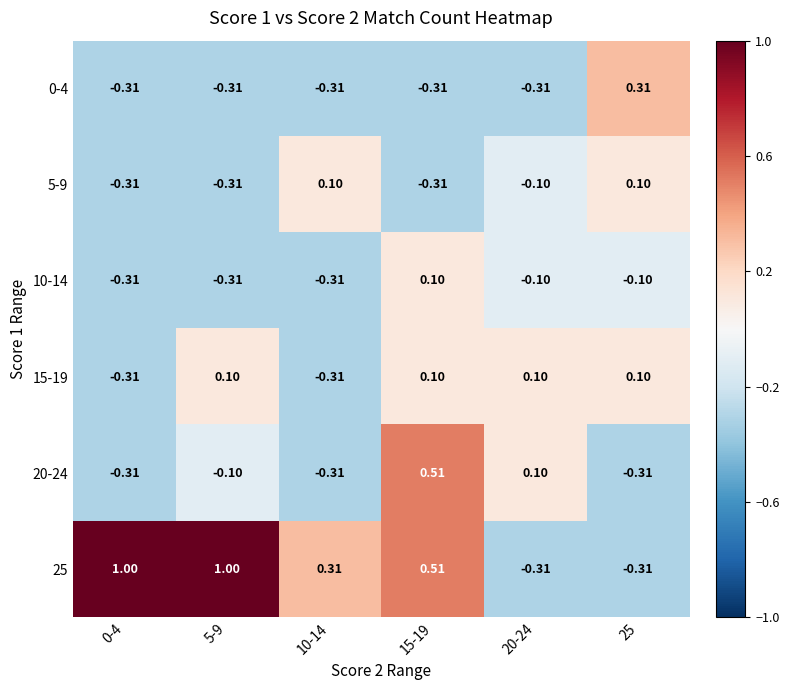

Is the value of 10-14 at 25 greater than the value of 5-9 at 10-14?

No